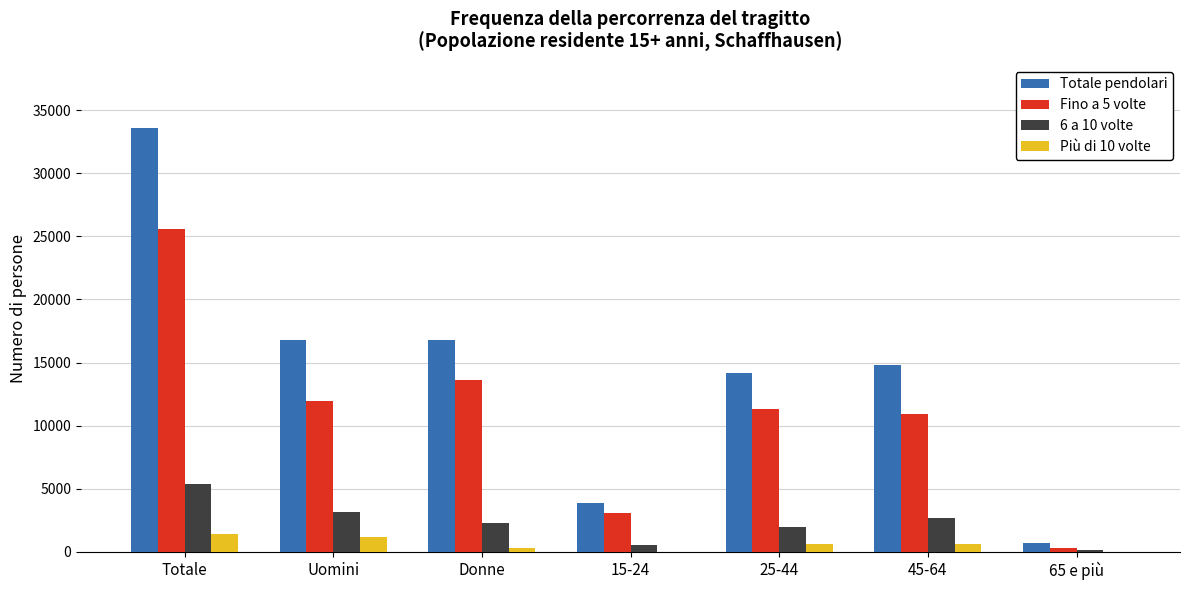

The value of Totale pendolari at 25-44 is 18983.9. True or false?

False